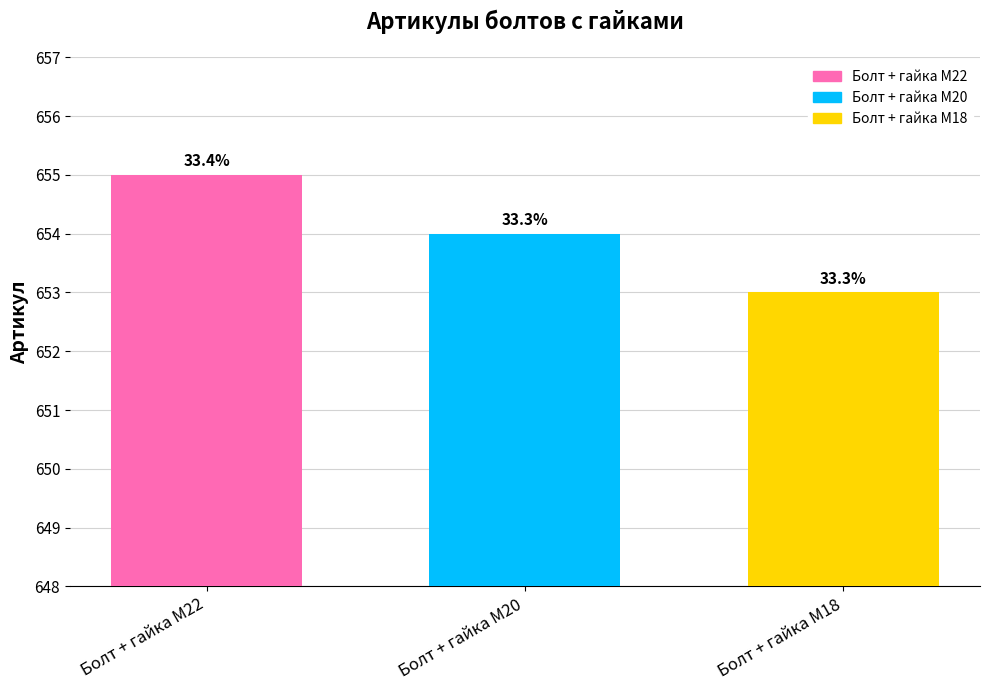

At which label does the data first exceed 654?

Болт + гайка M22